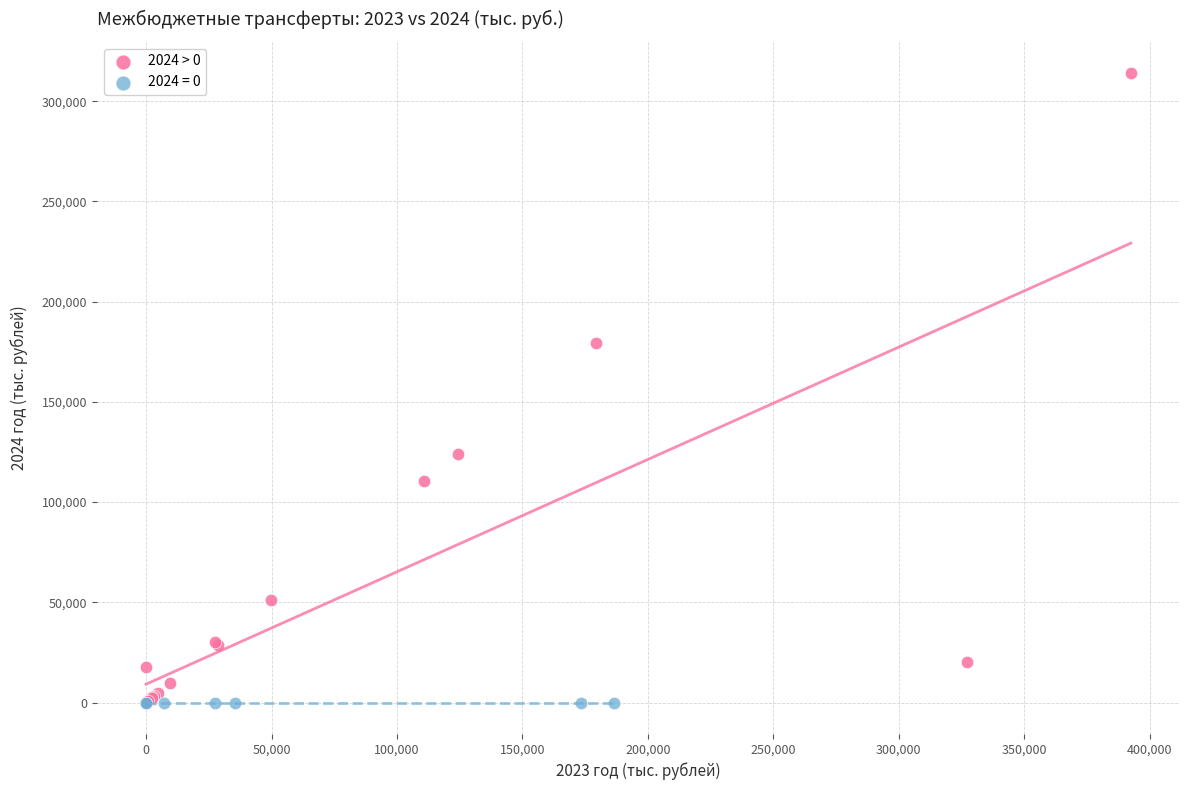

Which series contains the highest Y value?

2024 > 0